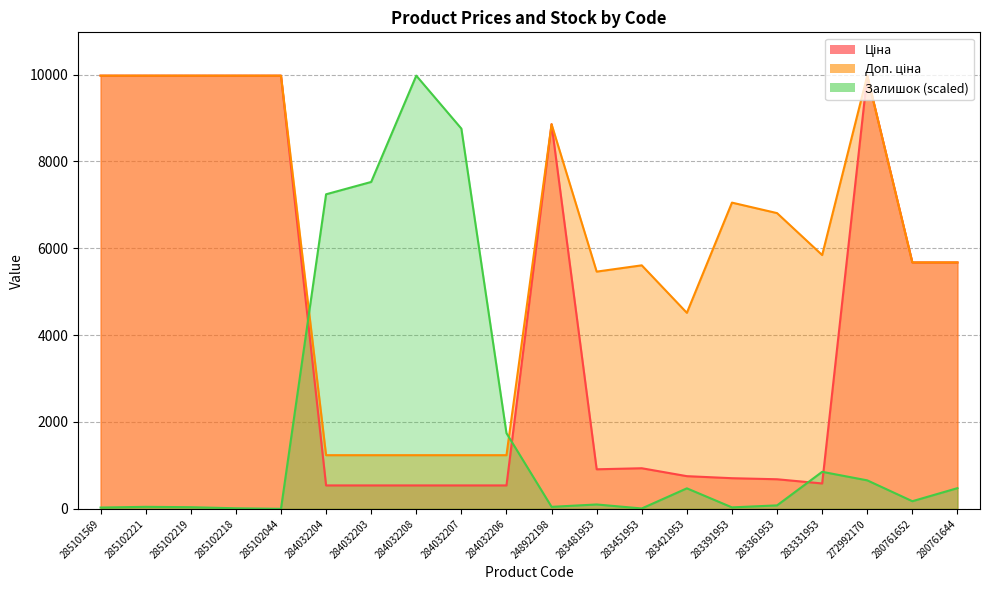

Which has a higher value, 284032208 or 283421953?

283421953